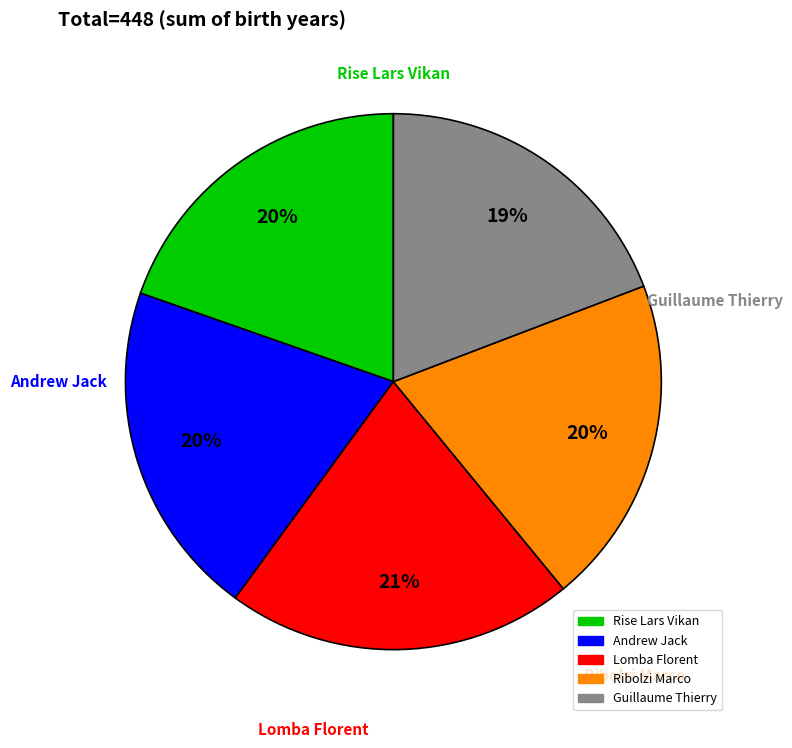

To the nearest percent, what is the combined percentage of Guillaume Thierry and Lomba Florent?

40%